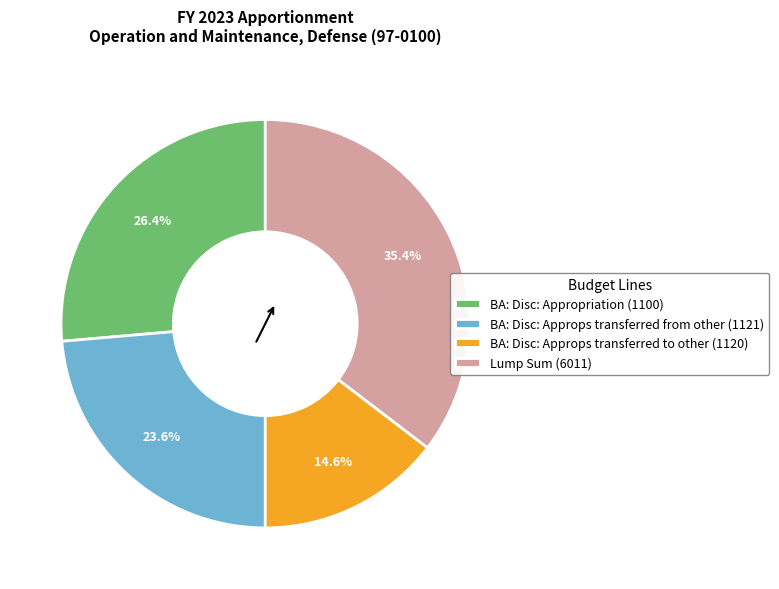

What percentage is the Lump Sum (6011) slice, to the nearest percent?

35%